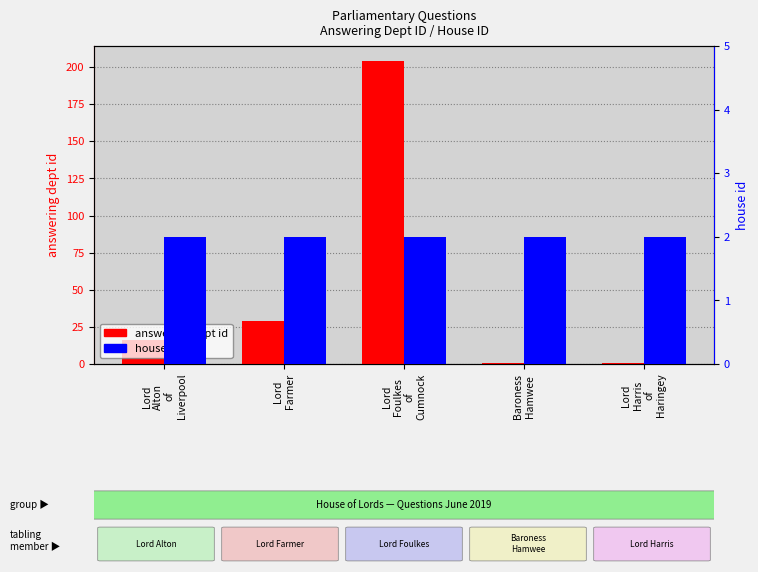

At which label does answering dept id reach its peak?

Lord
Foulkes
of
Cumnock